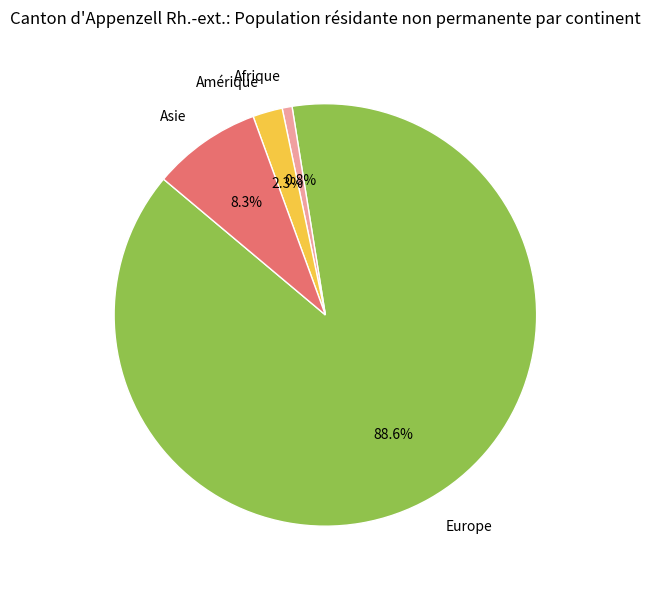

What portion of the pie excludes Europe?

11.4%